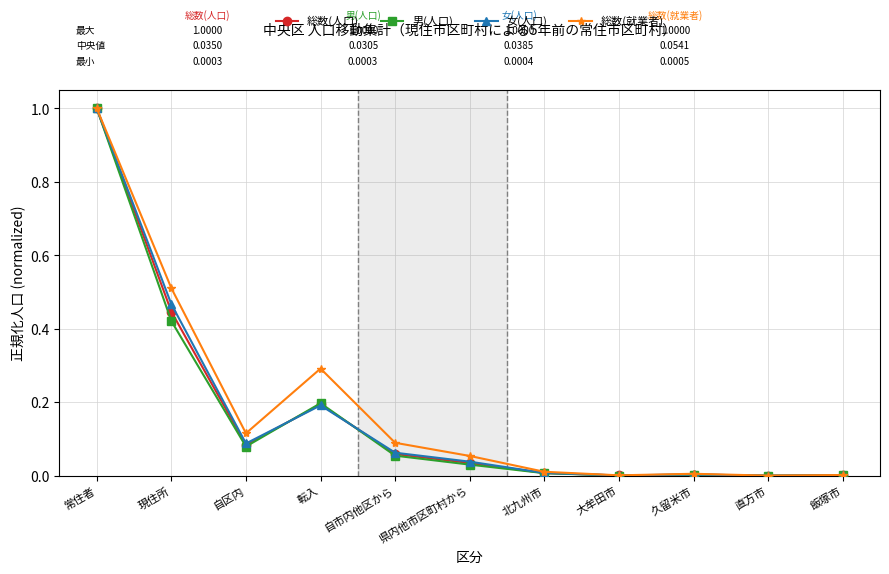

What is the approximate value of 総数(人口) at 常住者?

1.0